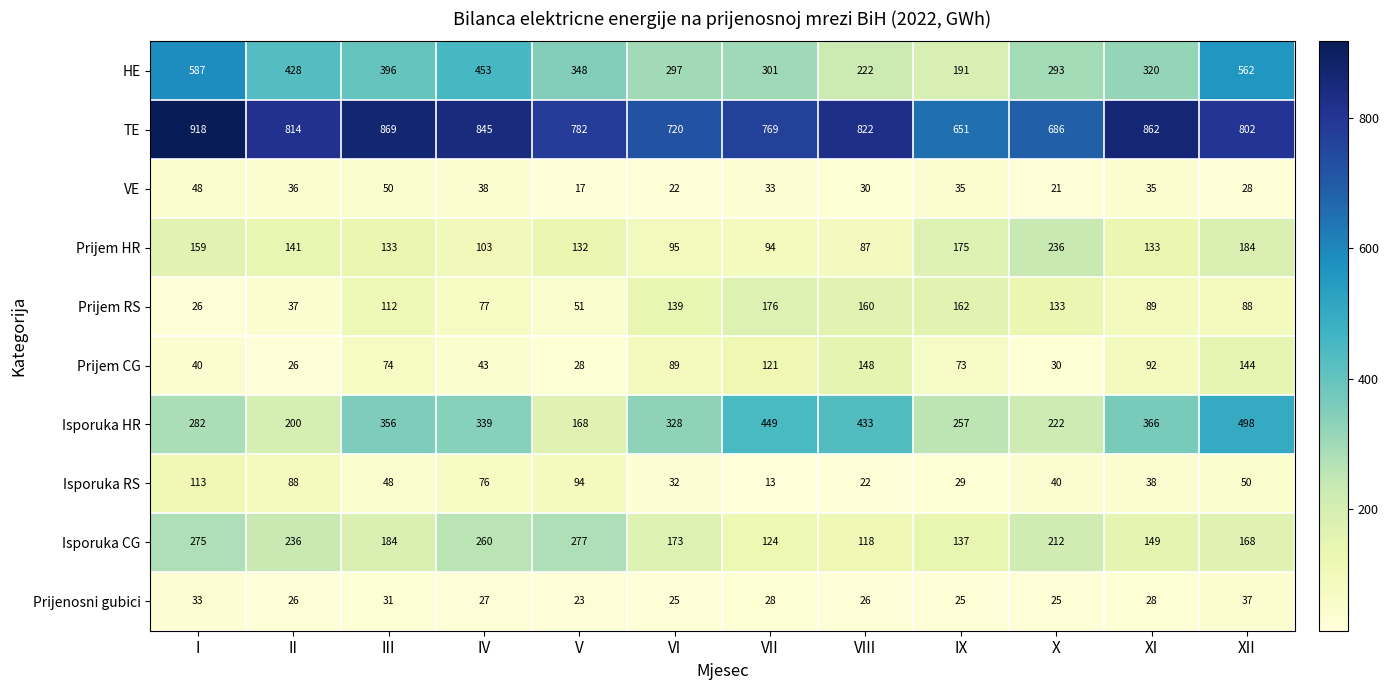

Which series changed the most between V and VII?

Isporuka HR